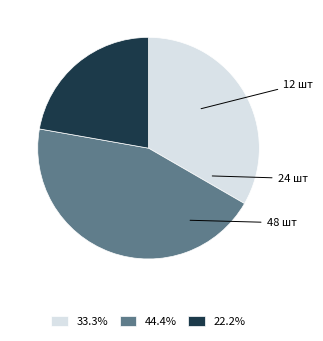

Count the number of slices in the pie.

3